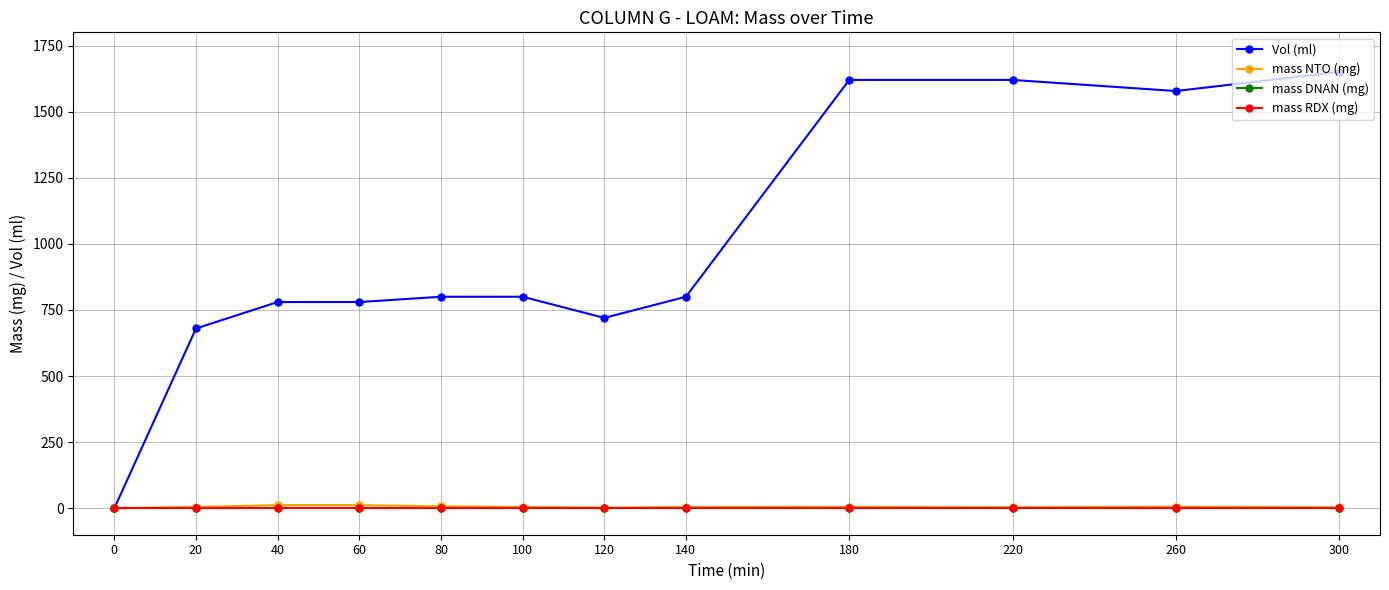

Which series has the largest range (max minus min)?

Vol (ml)